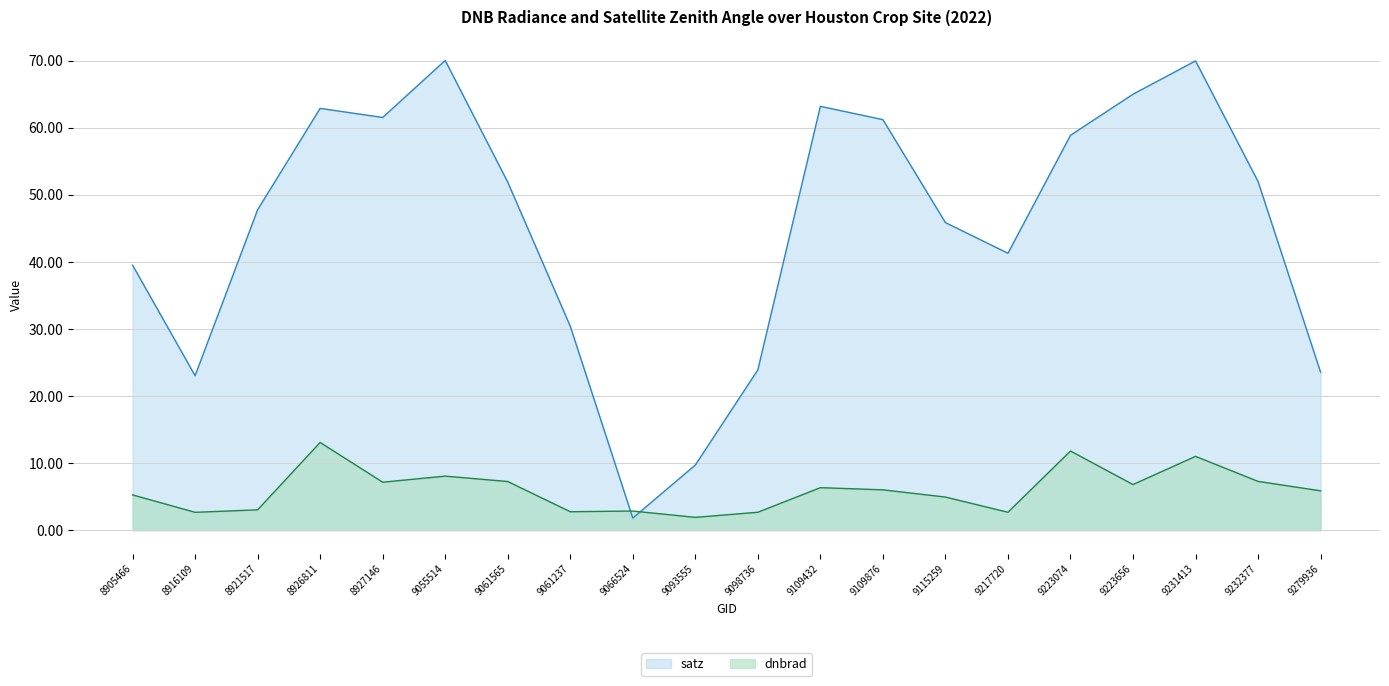

Where do satz and dnbrad first cross each other?

9061237 and 9066524